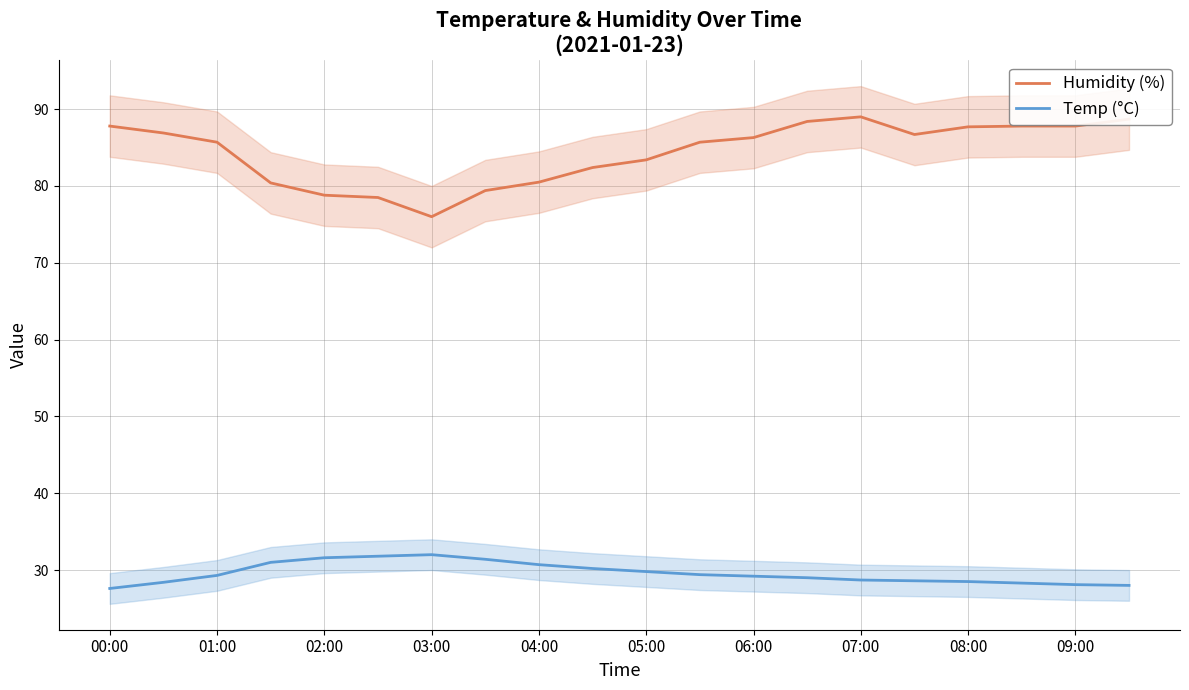

The value of Humidity (%) at 06:00 is 128.2. True or false?

False